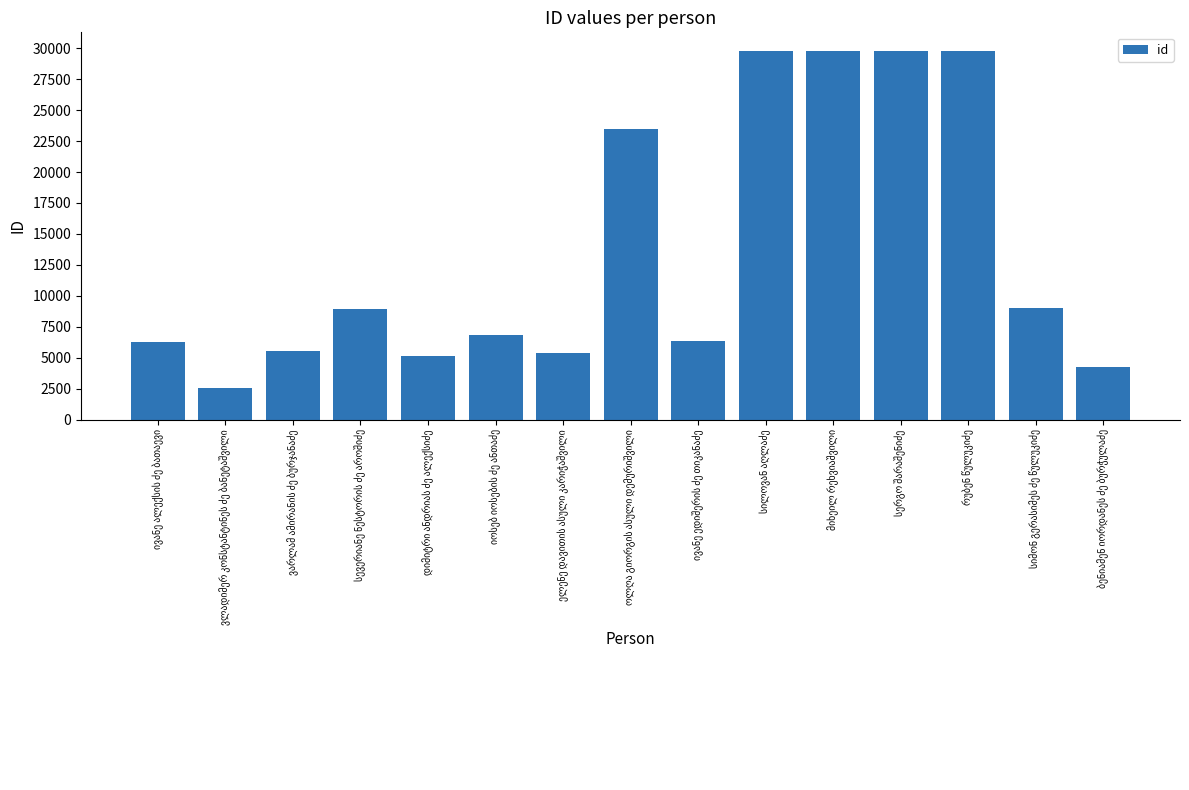

Are the bars horizontal?

No